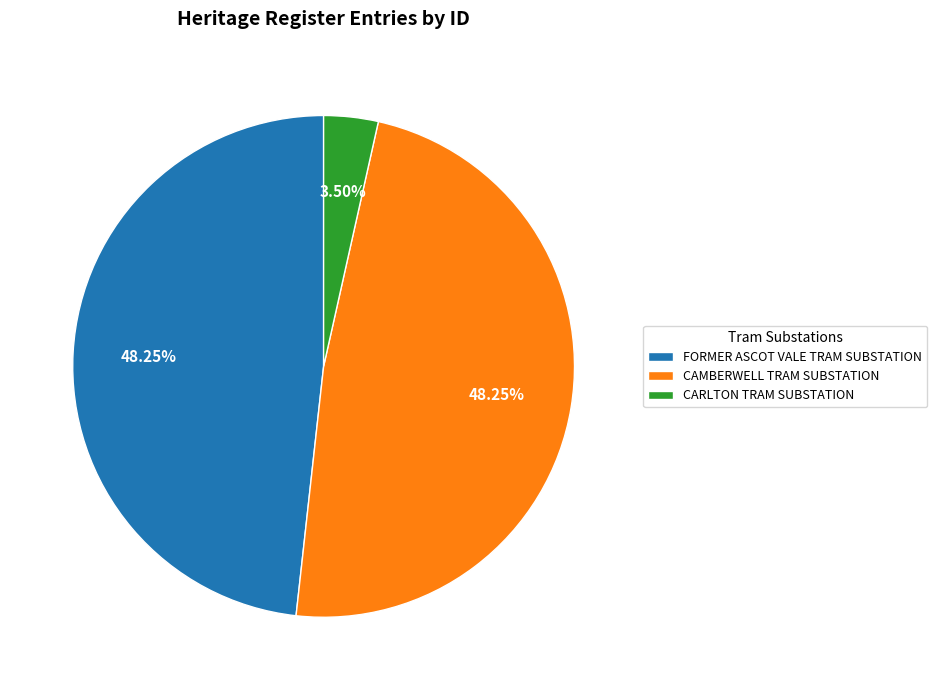

Does any single category account for the majority?

No